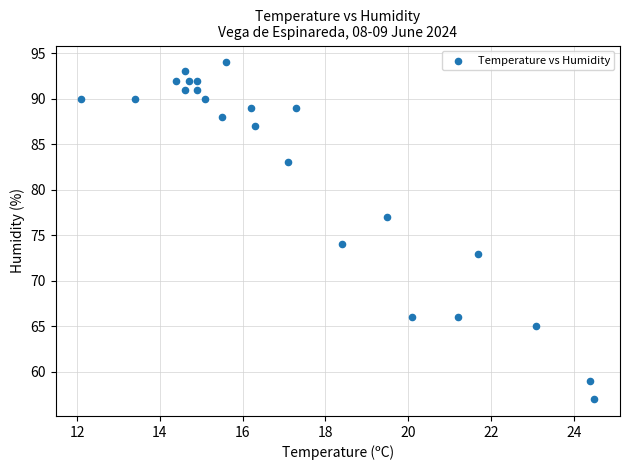

What Y value in the scatter plot is closest to 75?

74